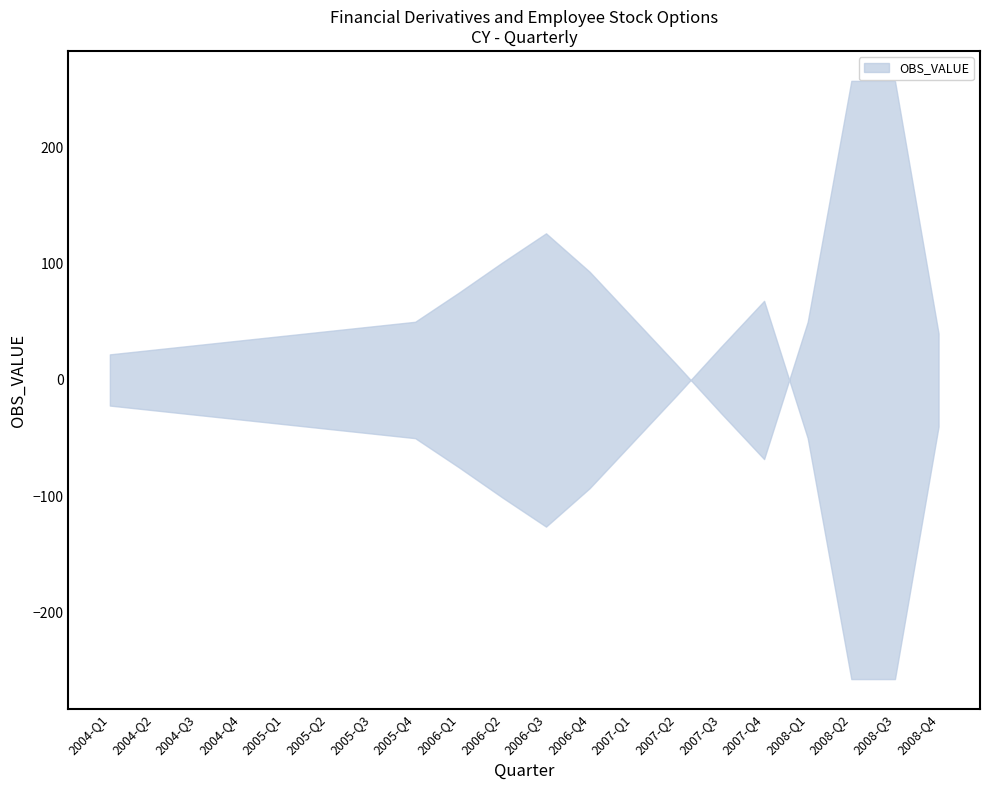

What is the average value?

63